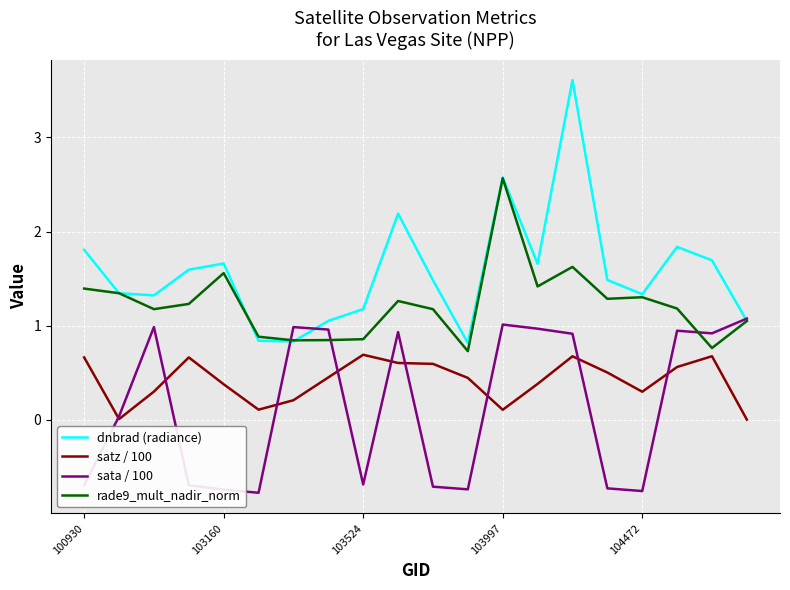

Which series has the largest total across all categories?

dnbrad (radiance)